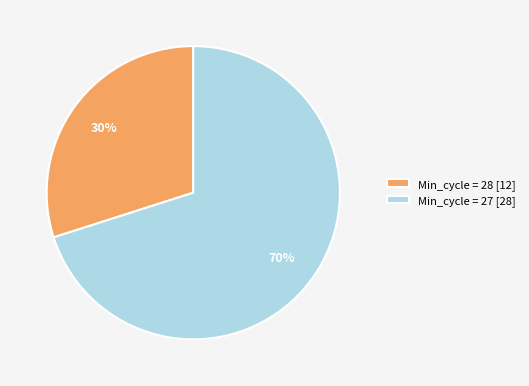

To the nearest percent, what portion does Min_cycle = 28 [12] represent?

30%